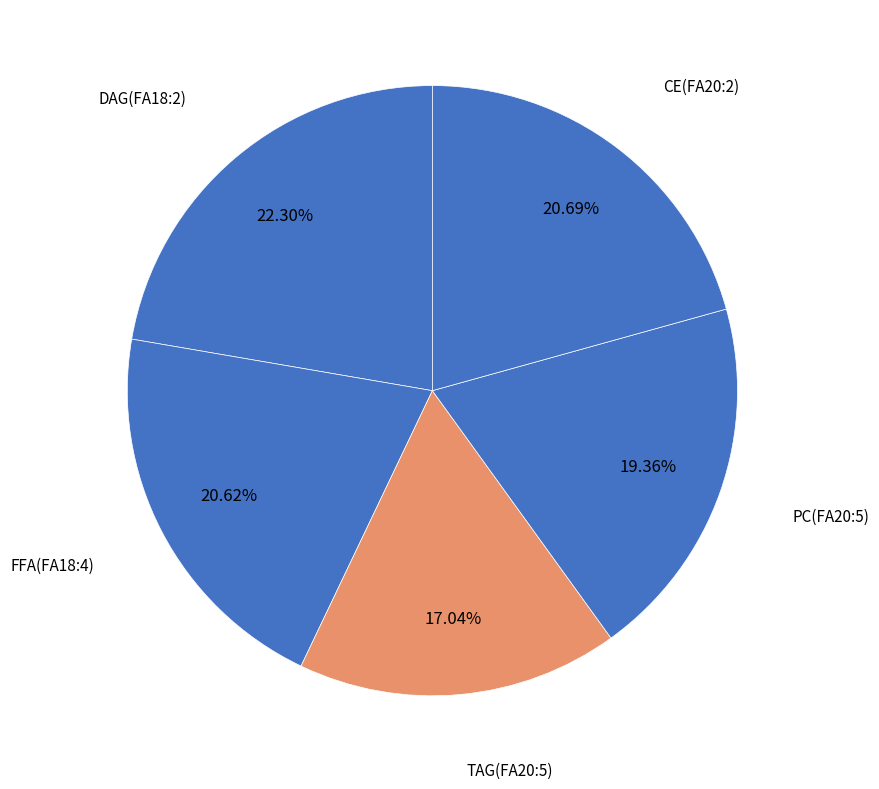

Count the number of slices in the pie.

5